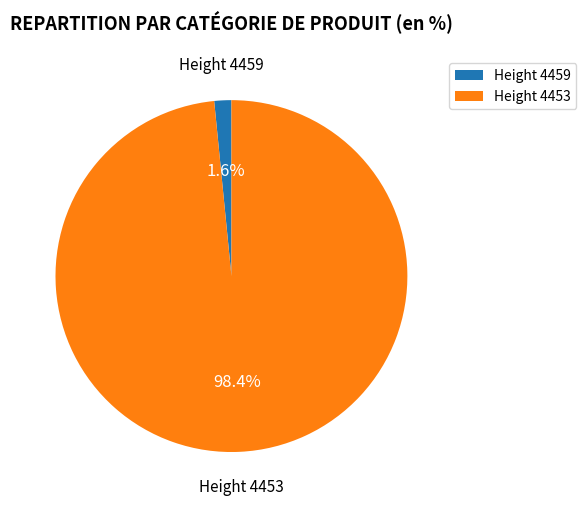

To the nearest percent, what is the difference between the largest and smallest slice percentages?

97%